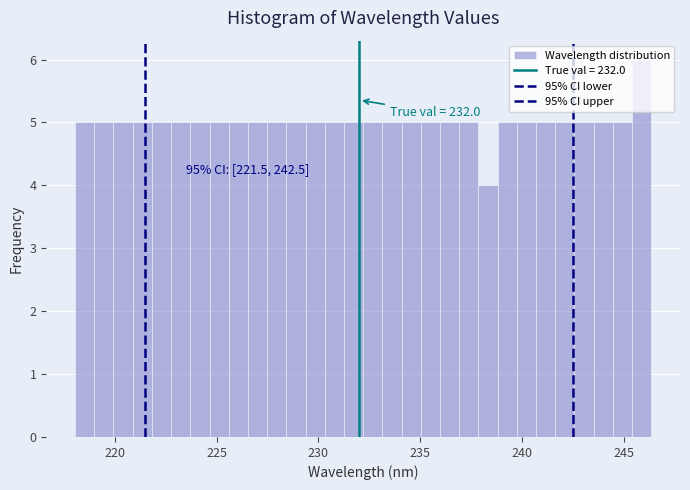

Read against the x-axis, roughly where is the centre of the tallest bar?

246.0